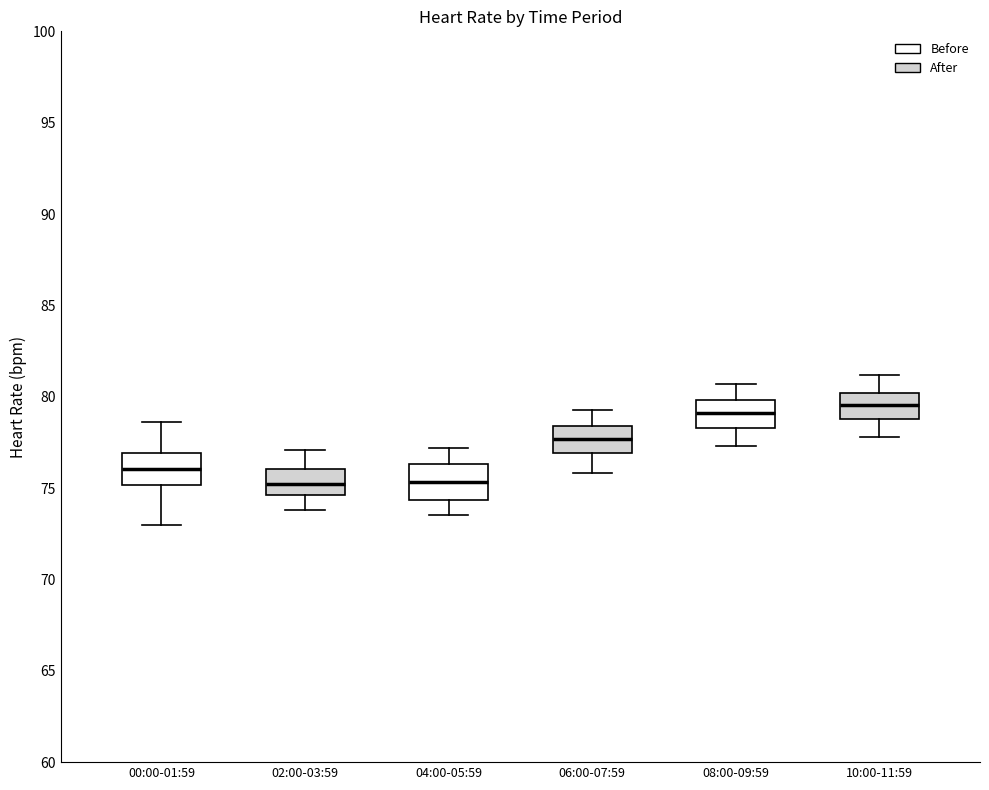

Where does the lower whisker of the box for 04:00-05:59 end on the y-axis? The values are not printed on the chart, so give them approximately, as read against the axis.

73.5